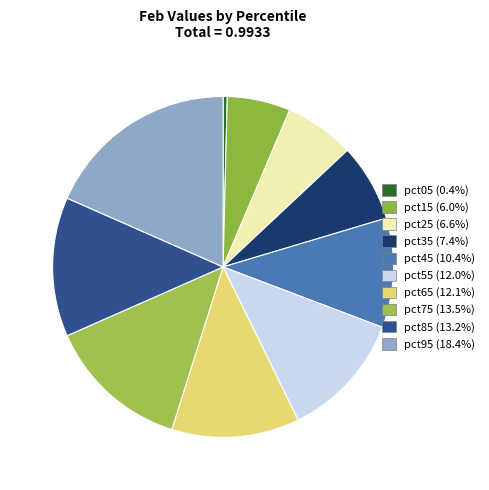

How much of the chart is everything except pct25?

93.4%